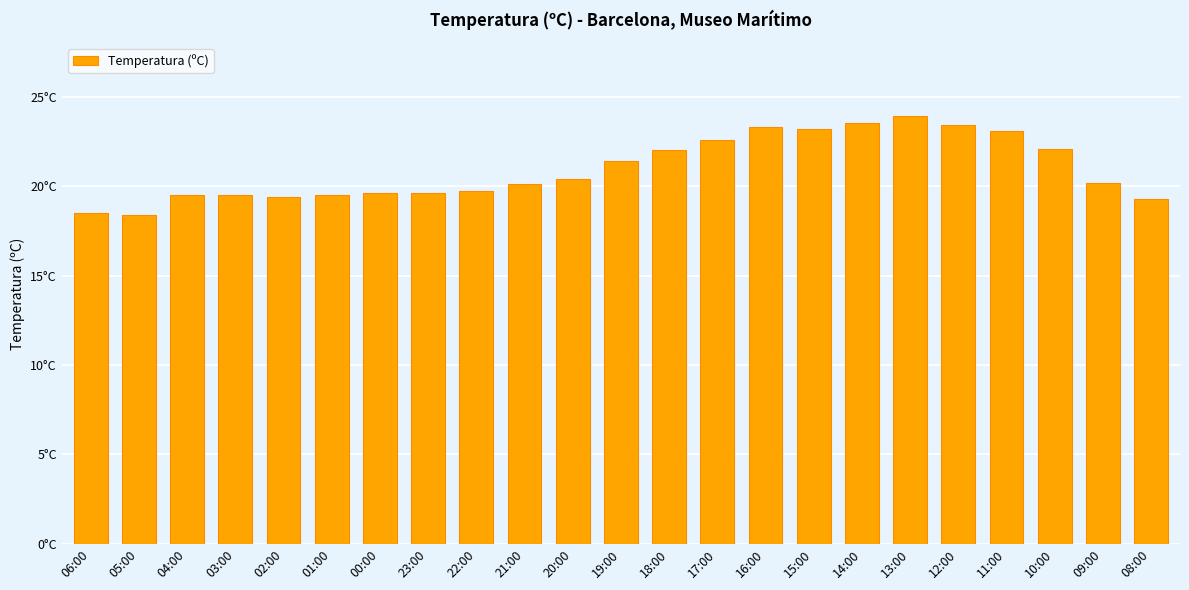

Reading left to right, transcribe all the data shown in this chart.

06:00=18.5	05:00=18.4	04:00=19.5	03:00=19.5	02:00=19.4	01:00=19.5	00:00=19.6	23:00=19.6	22:00=19.7	21:00=20.1	20:00=20.4	19:00=21.4	18:00=22.0	17:00=22.6	16:00=23.3	15:00=23.2	14:00=23.5	13:00=23.9	12:00=23.4	11:00=23.1	10:00=22.1	09:00=20.2	08:00=19.3